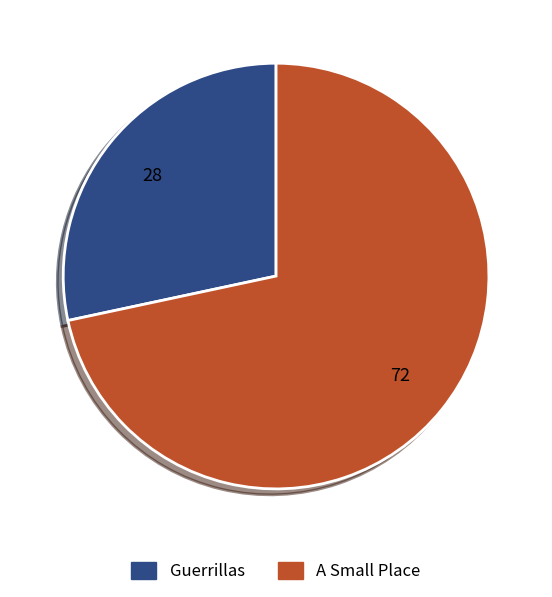

Combined, do Guerrillas and A Small Place account for over 50%?

Yes